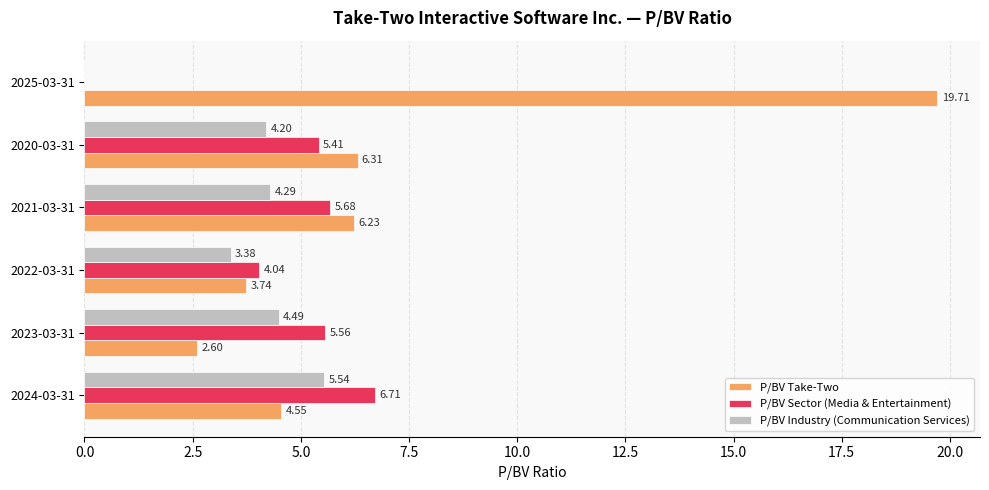

Is the value of P/BV Sector (Media & Entertainment) at 2024-03-31 greater than the value of P/BV Industry (Communication Services) at 2020-03-31?

Yes